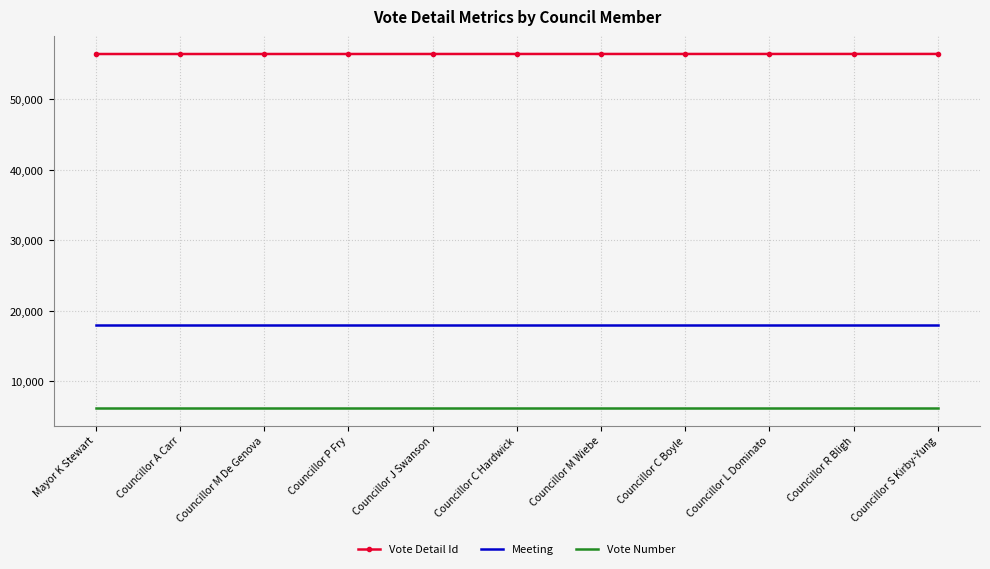

What is the lowest value of the Meeting series?

17976